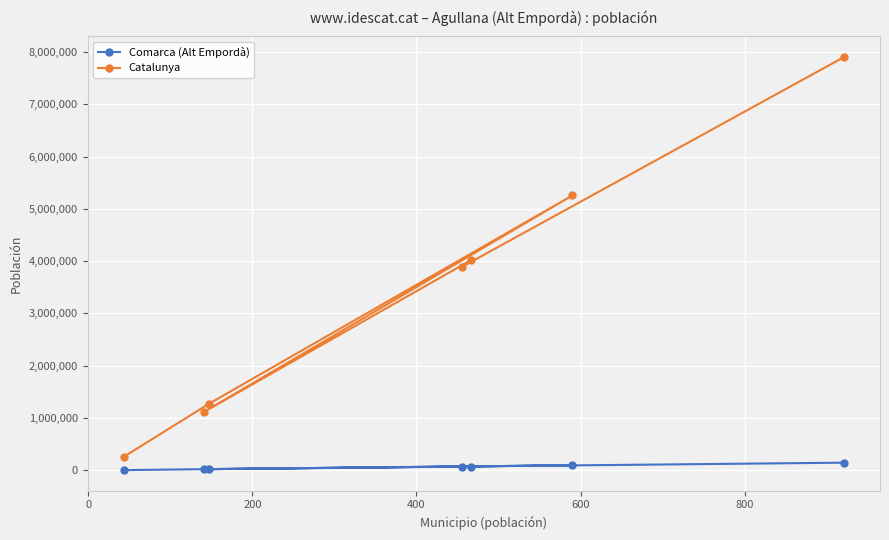

What is the lowest value of the Catalunya series?

256461